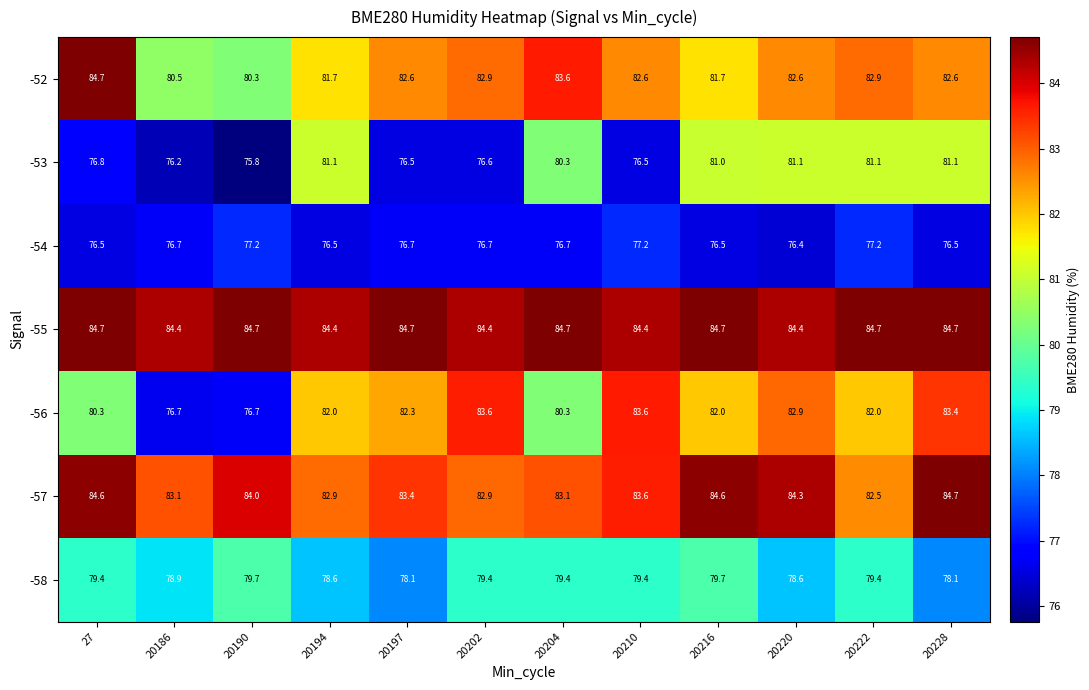

True or false: -53 has a value of 76.8 at 27.

True